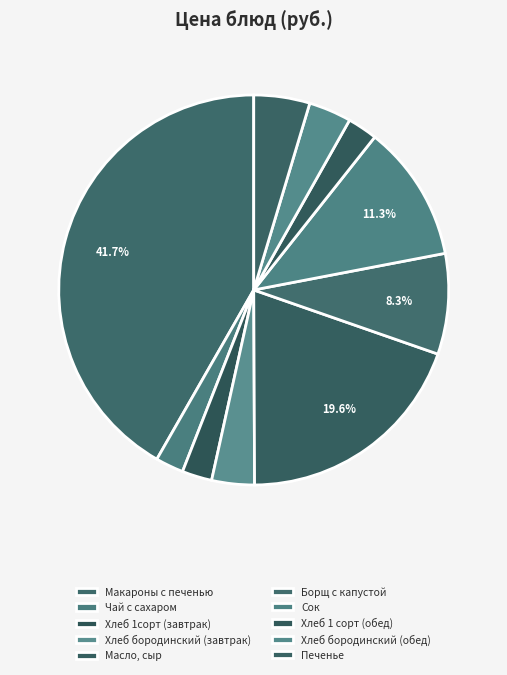

Which slice is the largest?

Макароны с печенью